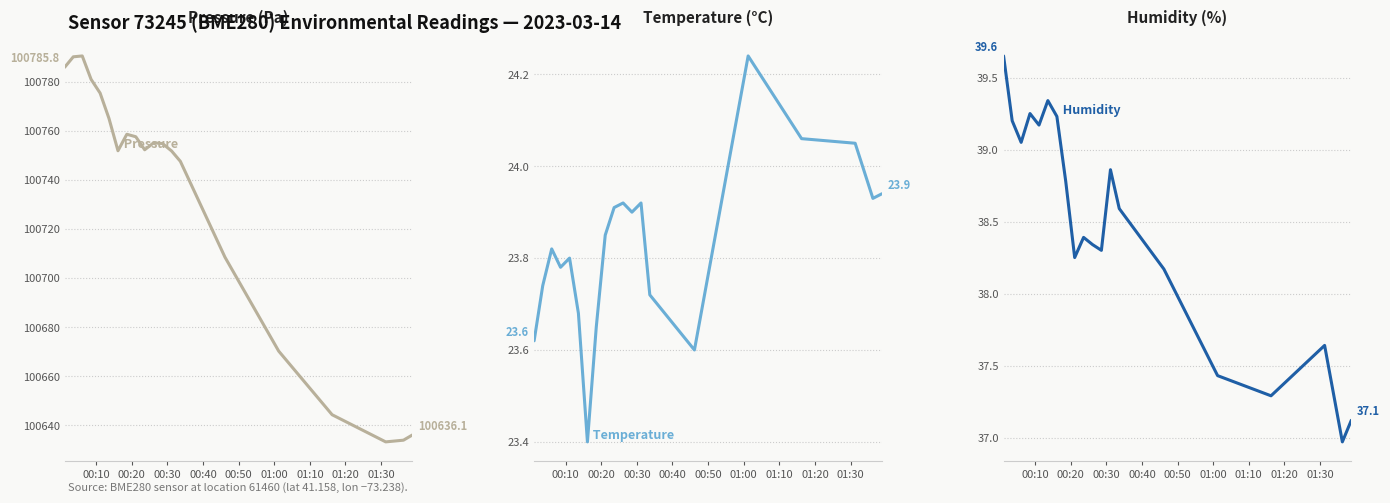

How many lines are shown in the chart?

3